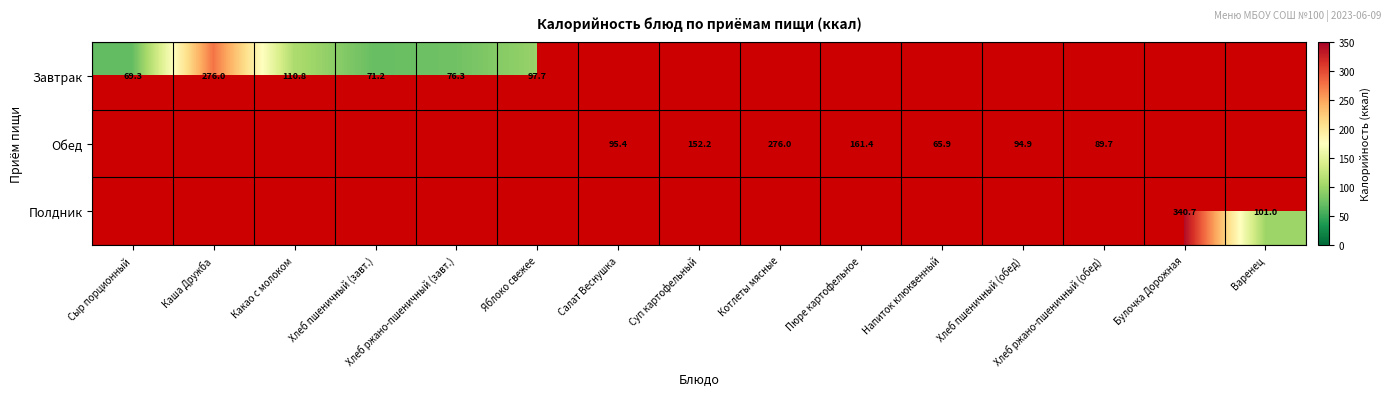

Count the number of categories in the chart.

15